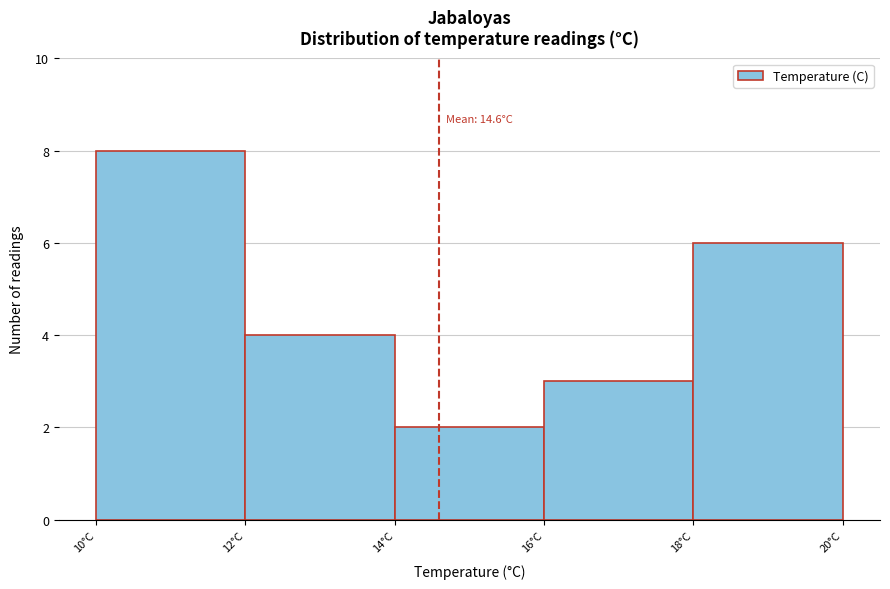

Over which range of the x-axis is the bar tallest?

10 to 12